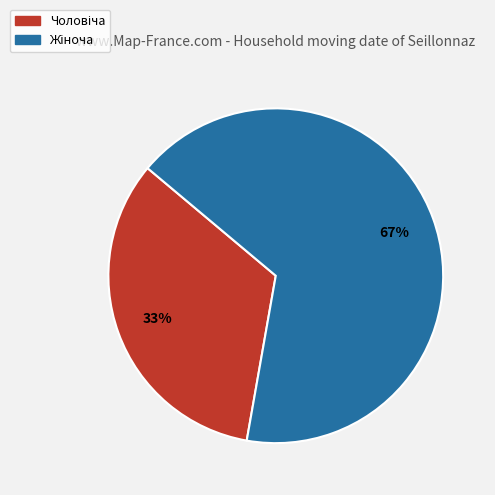

Is there a majority slice in this chart?

Yes